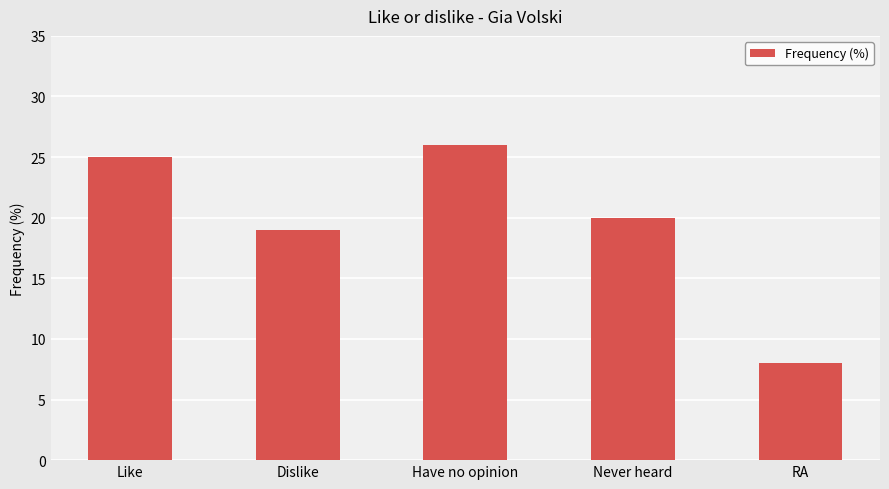

Reading left to right, transcribe all the data shown in this chart.

Like=25	Dislike=19	Have no opinion=26	Never heard=20	RA=8